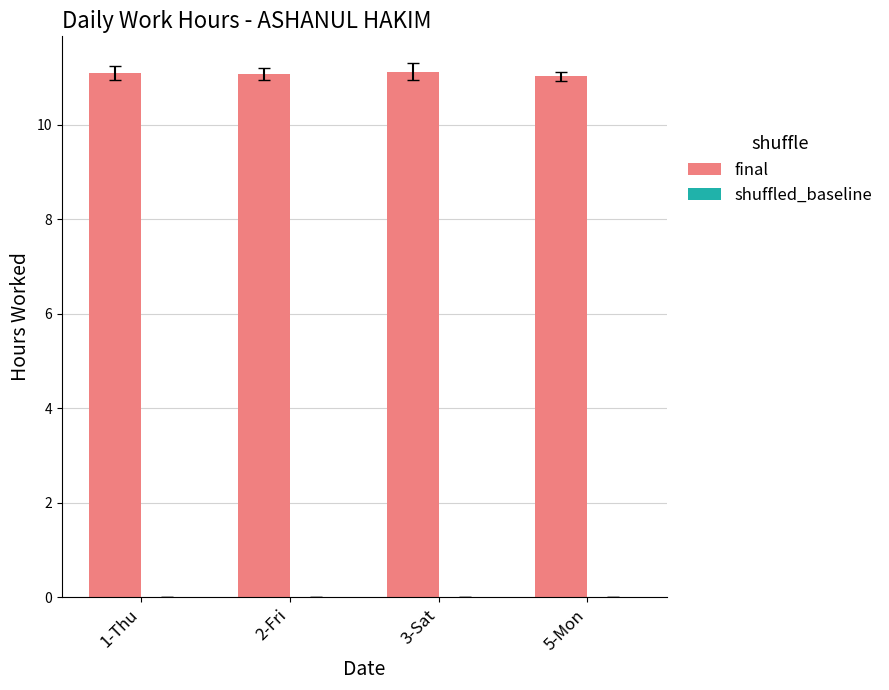

What is the ratio of the value at 1-Thu to the value at 5-Mon?

1.0